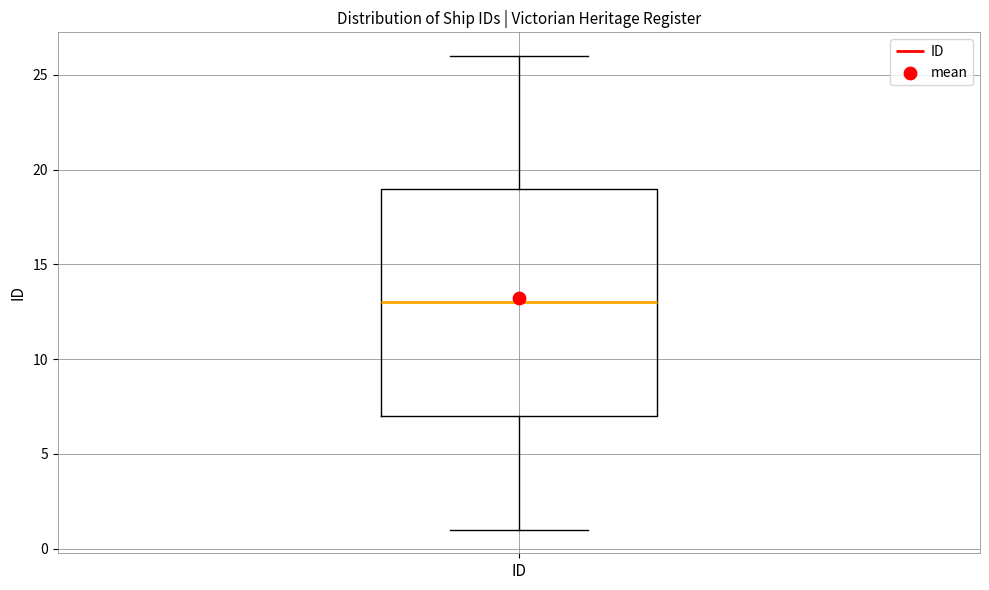

Where is the upper edge of the box for ID on the y-axis? The values are not printed on the chart, so give them approximately, as read against the axis.

19